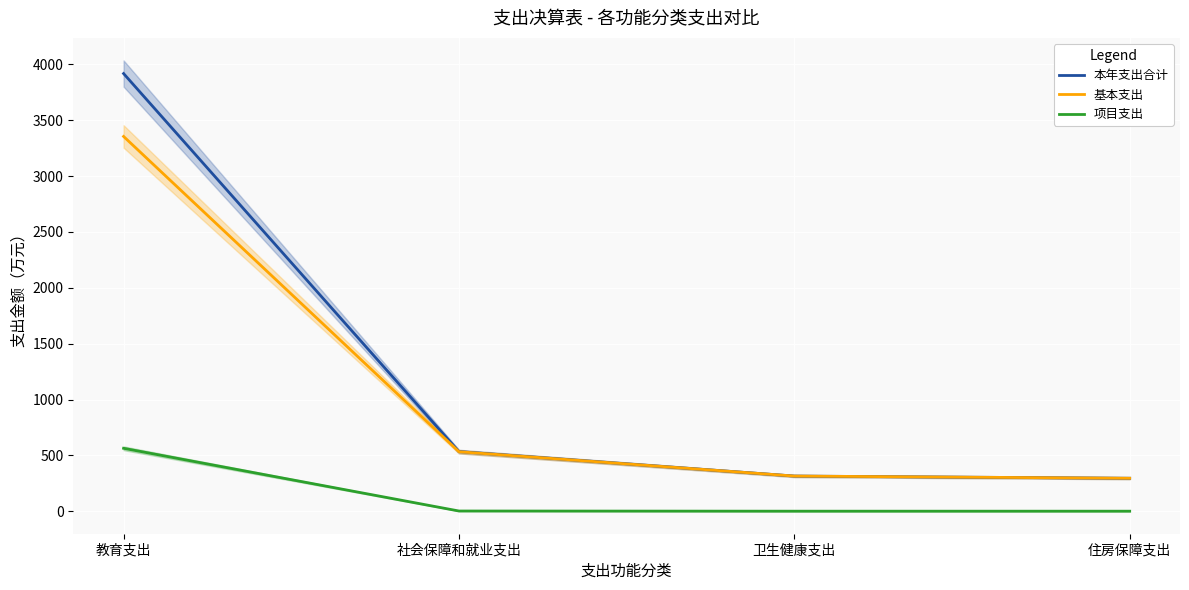

True or false: 本年支出合计 has more than 0 points higher than both neighbors.

False